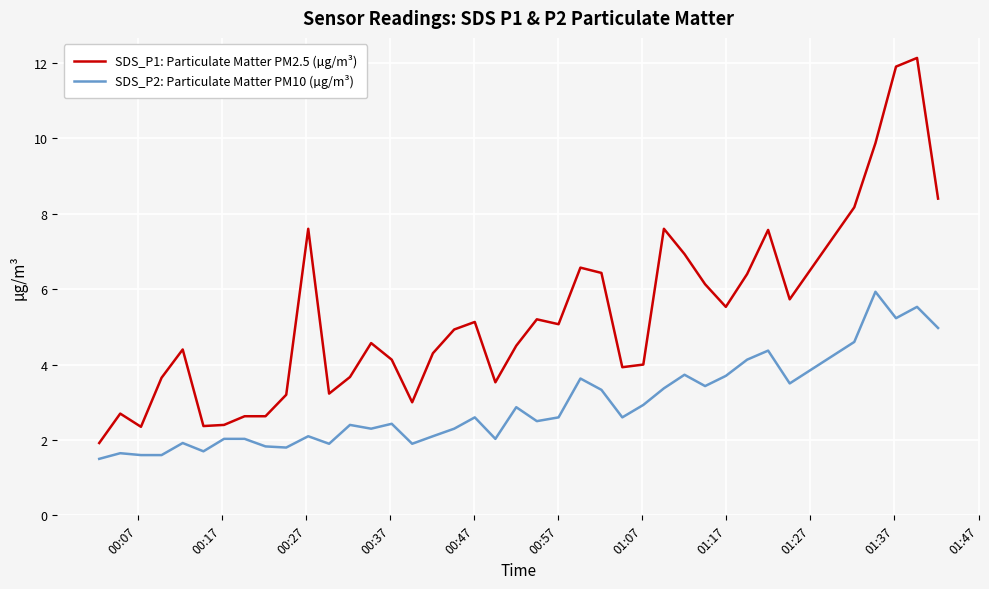

True or false: SDS_P1: Particulate Matter PM2.5 (µg/m³) and SDS_P2: Particulate Matter PM10 (µg/m³) cross at least once.

False